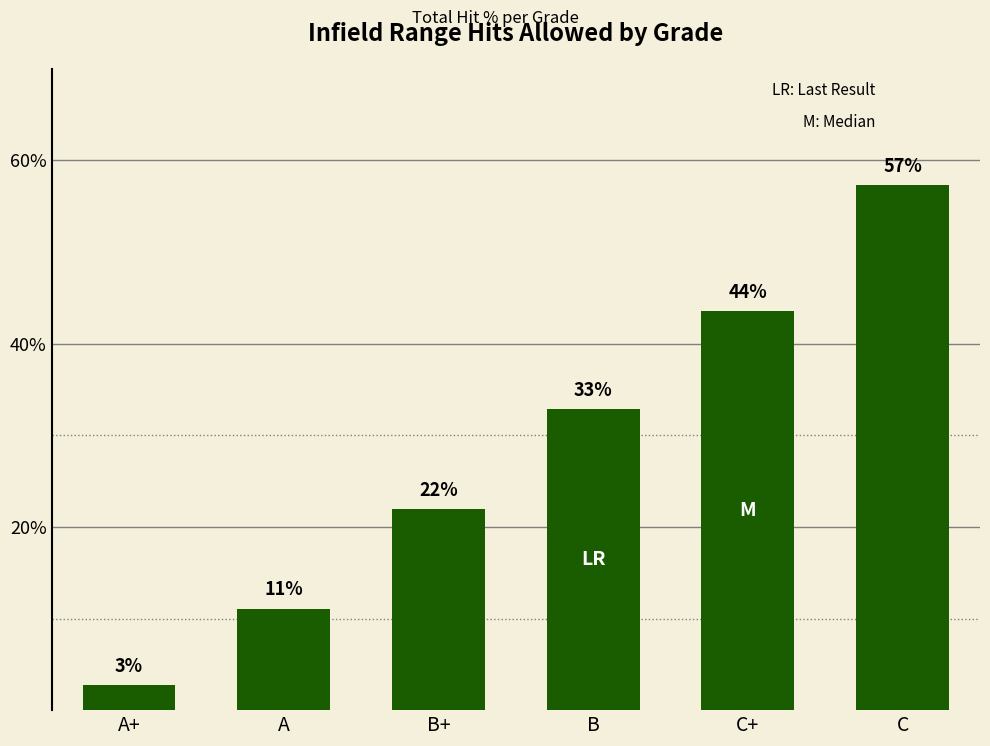

Reading right to left, transcribe all the data shown in this chart.

C=0.6	C+=0.4	B=0.3	B+=0.2	A=0.1	A+=0.0